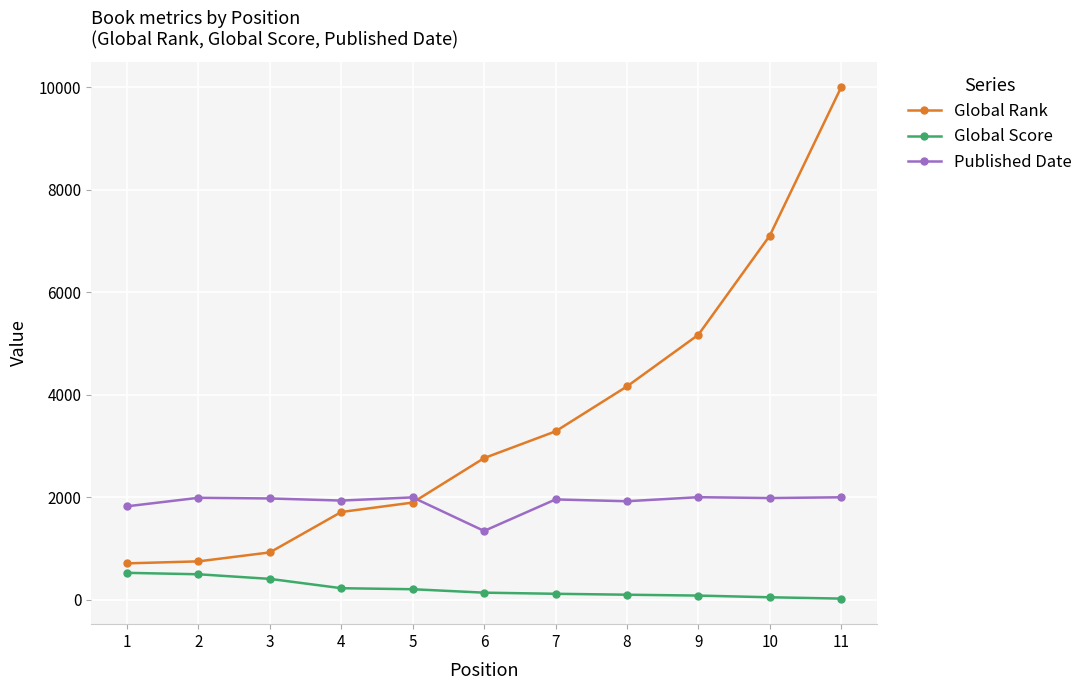

The value of Global Rank at 2 is 747. True or false?

True